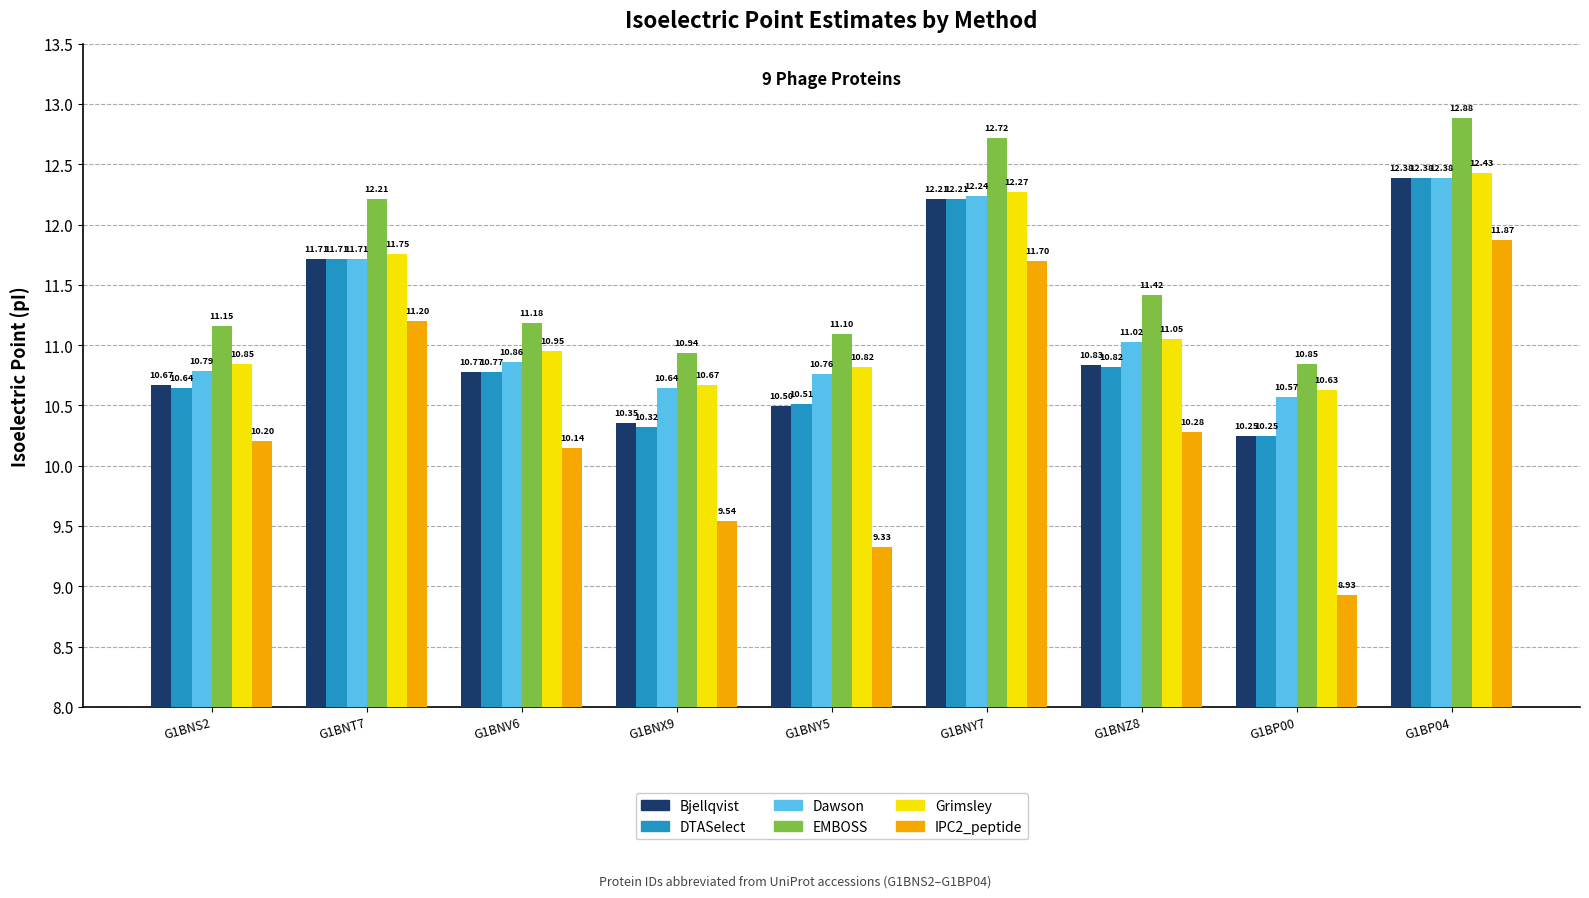

Which series changed the most between G1BNT7 and G1BNX9?

IPC2_peptide